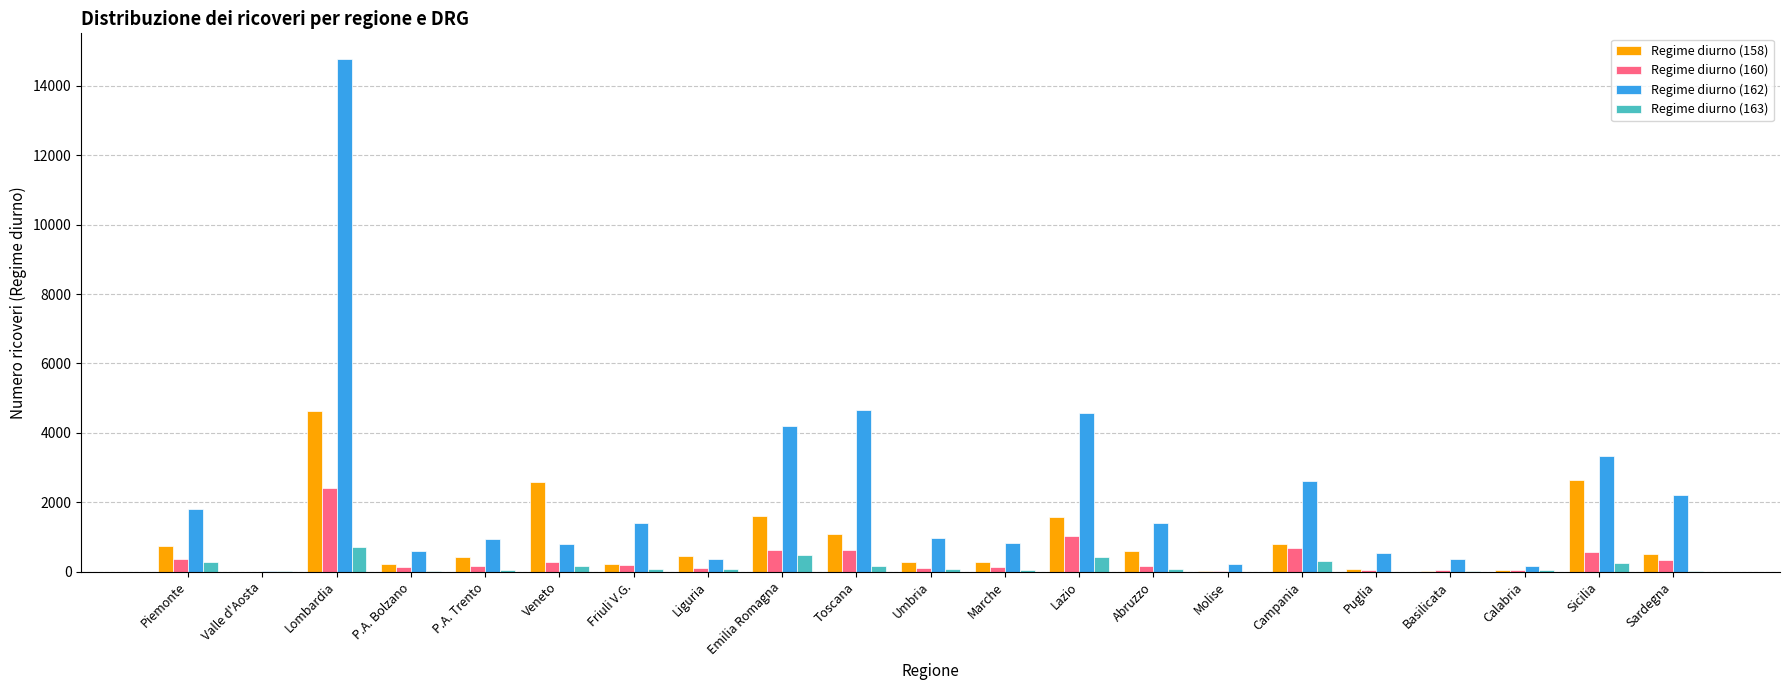

What is the difference between the Regime diurno (158) values at Sicilia and Sardegna?

2148